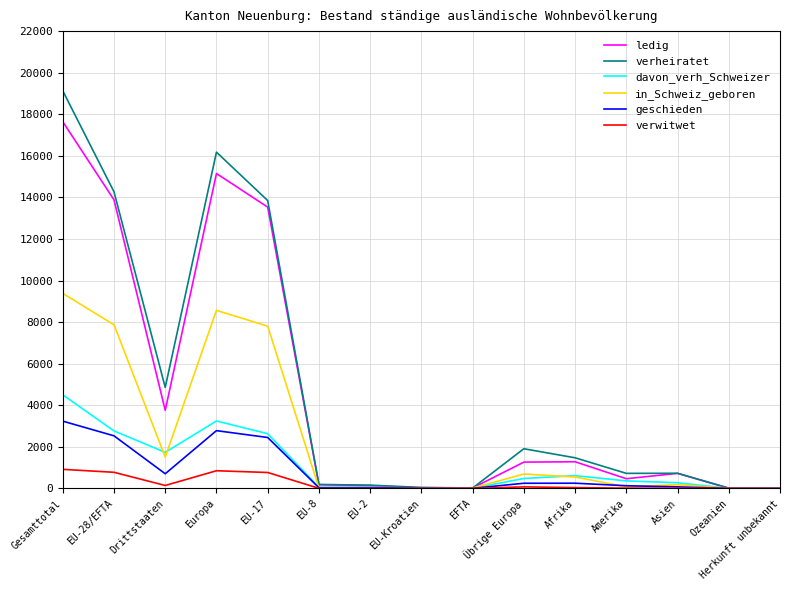

True or false: ledig has a value of 15150 at Europa.

True